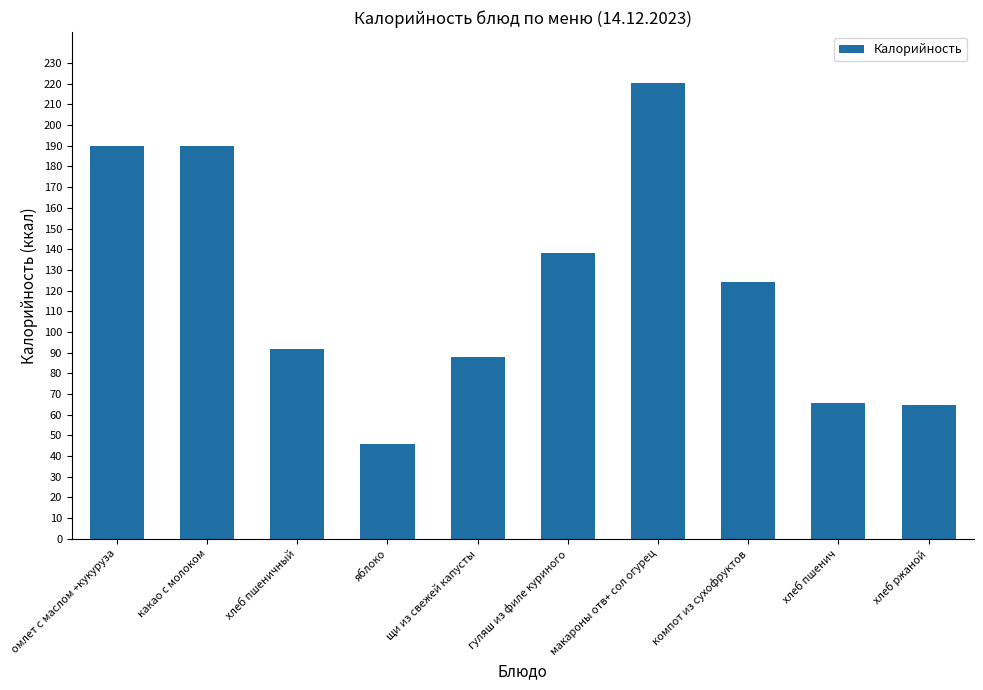

The value at хлеб ржаной is 114.4. True or false?

False